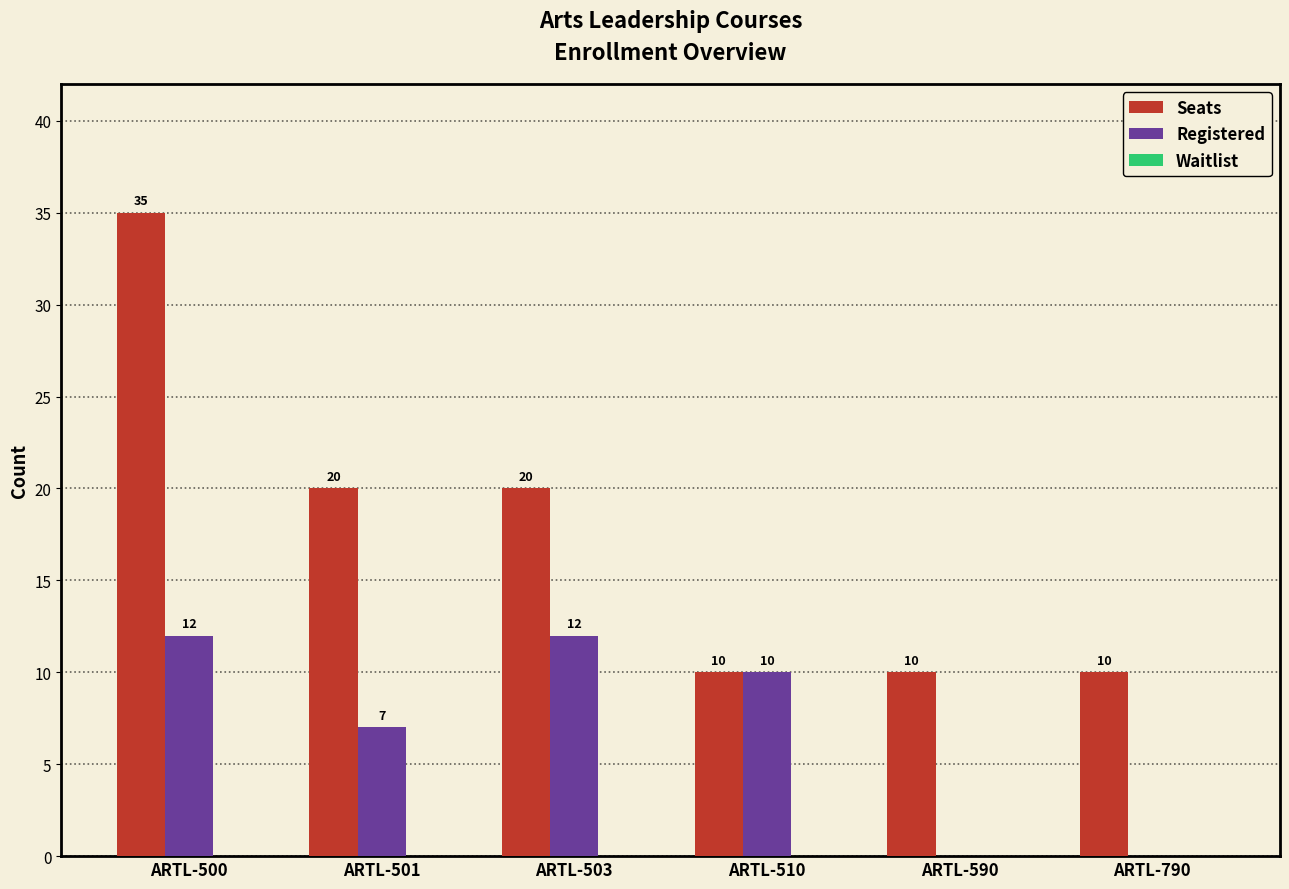

What is the maximum value for Registered?

12